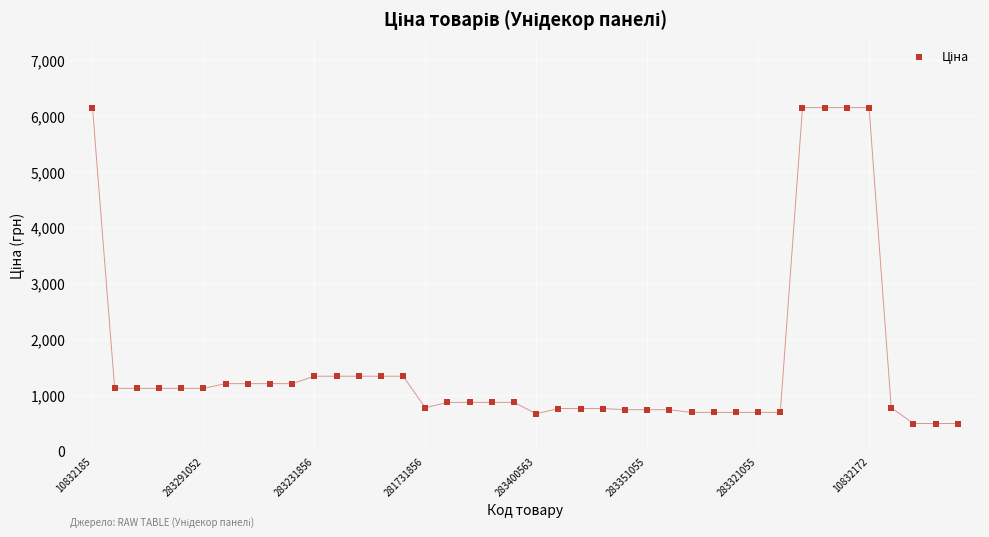

What is the range of Y values (max minus min)?

5655.3